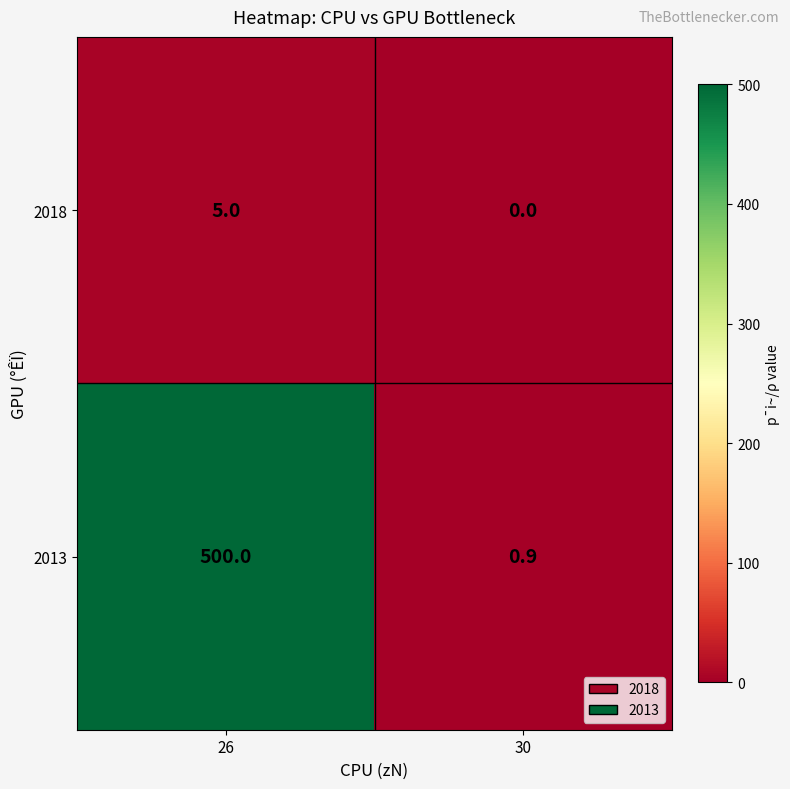

Which label corresponds to the largest value in the chart?

26